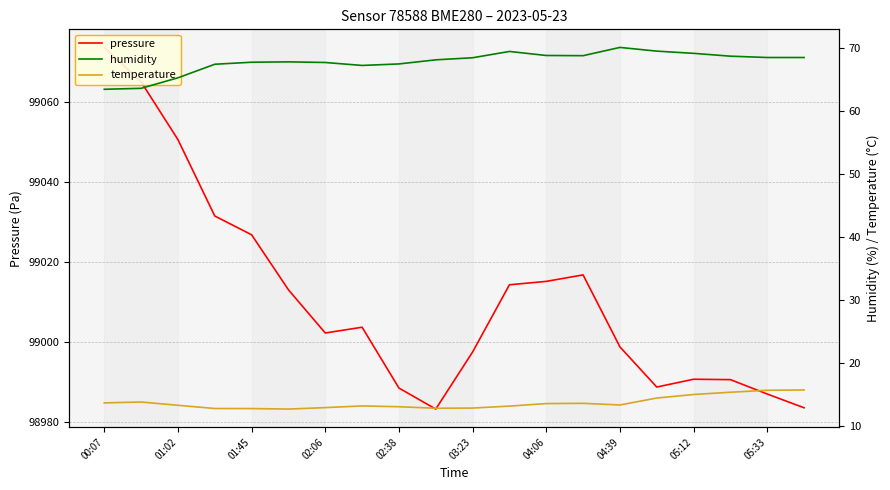

List the series in order of their peak value, lowest first.

temperature, humidity, pressure